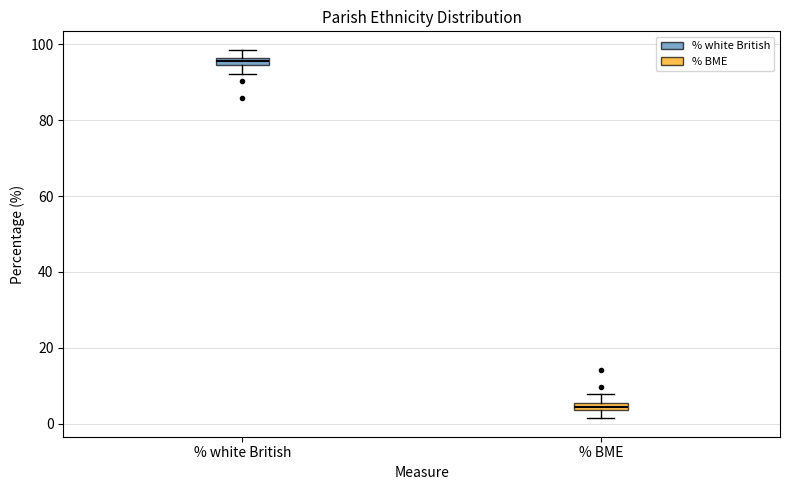

Where does the upper whisker of the box for % white British end on the y-axis? The values are not printed on the chart, so give them approximately, as read against the axis.

98